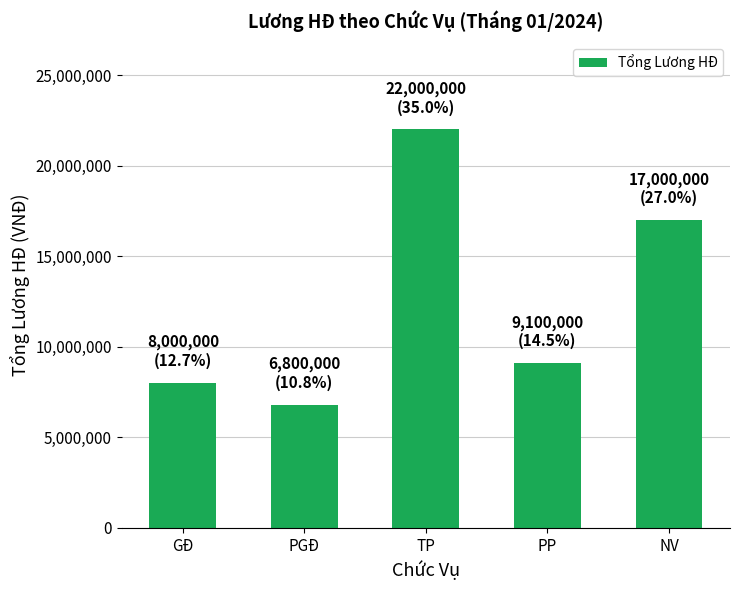

Rank the categories by value from highest to lowest.

TP, NV, PP, GĐ, PGĐ